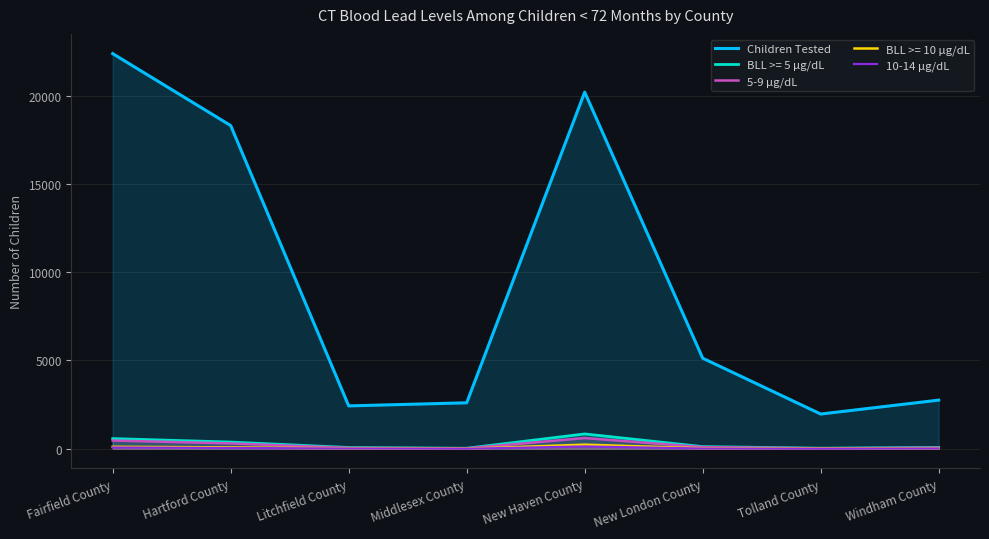

At which category does Children Tested reach its first local peak?

New Haven County